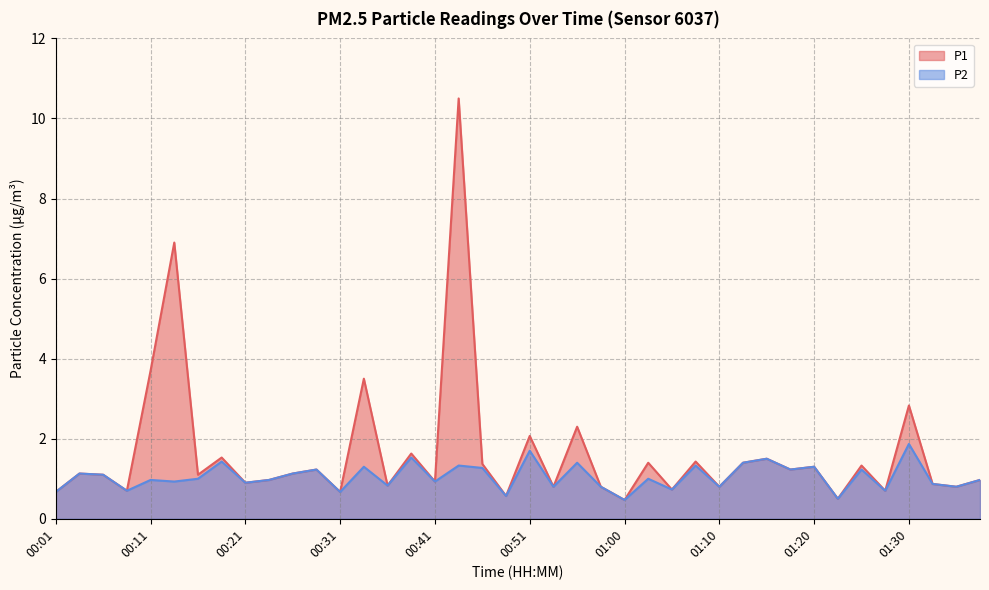

Reading left to right, what are all the values shown in this chart?

P1: 00:01=0.7	00:03=1.1	00:06=1.1	00:09=0.7	00:11=3.7	00:14=6.9	00:16=1.1	00:19=1.5	00:21=0.9	00:24=1.0	00:26=1.1	00:28=1.2	00:31=0.7	00:33=3.5	00:36=0.8	00:38=1.6	00:41=0.9	00:43=10.5	00:46=1.4	00:48=0.6	00:51=2.1	00:53=0.8	00:55=2.3	00:58=0.8	01:00=0.5	01:03=1.4	01:05=0.7	01:08=1.4	01:10=0.8	01:13=1.4	01:15=1.5	01:17=1.2	01:20=1.3	01:22=0.5	01:25=1.3	01:27=0.7	01:30=2.8	01:32=0.9	01:35=0.8	01:37=1.0
P2: 00:01=0.7	00:03=1.1	00:06=1.1	00:09=0.7	00:11=1.0	00:14=0.9	00:16=1.0	00:19=1.4	00:21=0.9	00:24=1.0	00:26=1.1	00:28=1.2	00:31=0.7	00:33=1.3	00:36=0.8	00:38=1.5	00:41=0.9	00:43=1.3	00:46=1.3	00:48=0.6	00:51=1.7	00:53=0.8	00:55=1.4	00:58=0.8	01:00=0.5	01:03=1.0	01:05=0.7	01:08=1.3	01:10=0.8	01:13=1.4	01:15=1.5	01:17=1.2	01:20=1.3	01:22=0.5	01:25=1.2	01:27=0.7	01:30=1.9	01:32=0.9	01:35=0.8	01:37=1.0